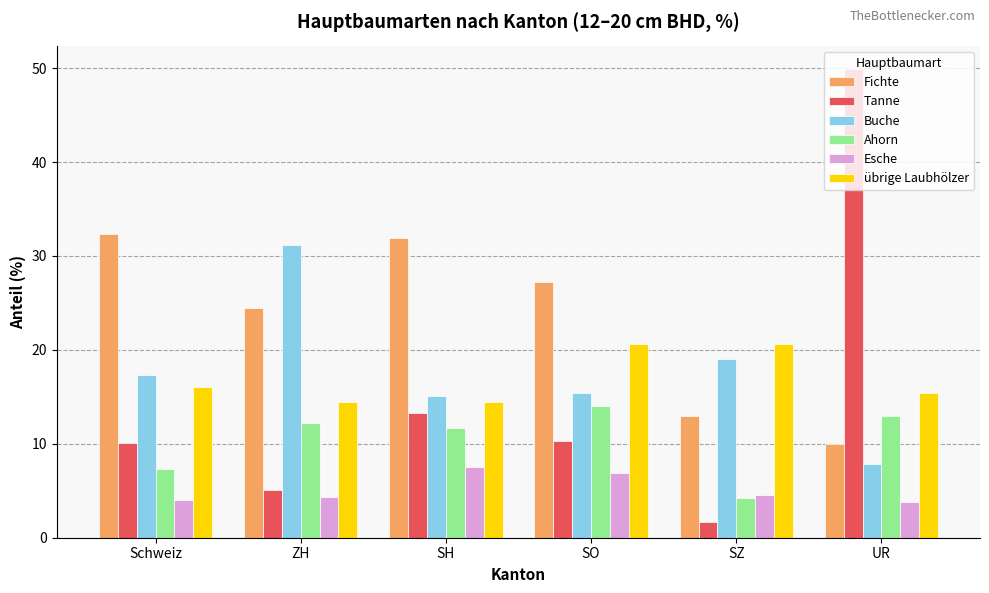

What is the difference between the Buche values at SZ and Schweiz?

1.7